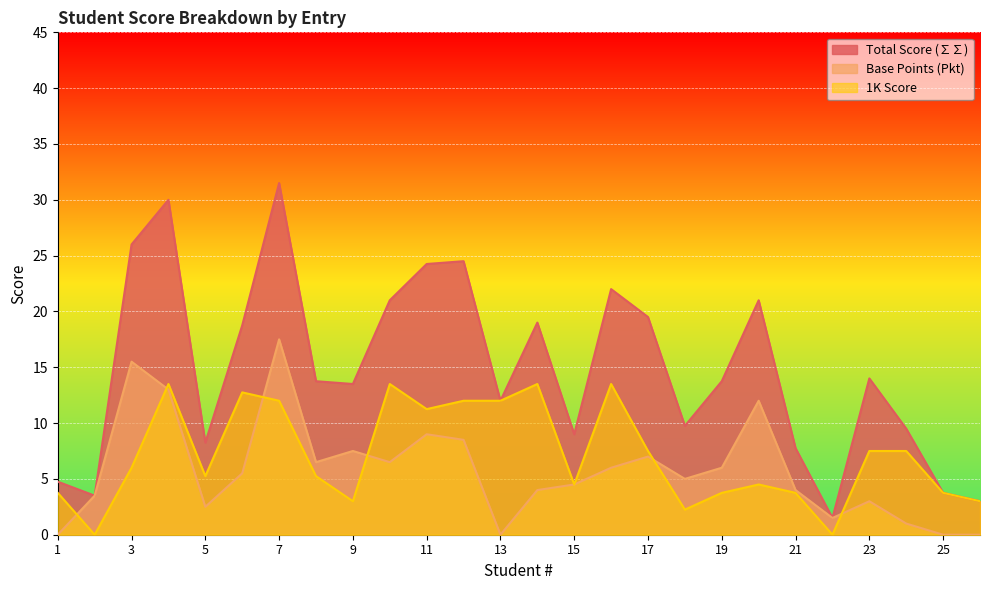

How many intersections are there between 1K Score and Base Points (Pkt)?

6